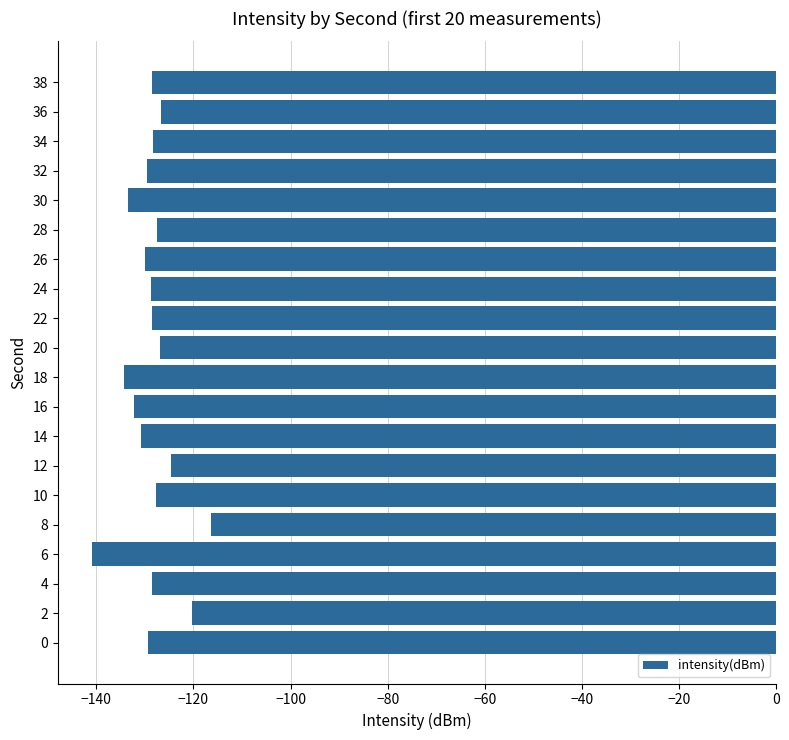

What is the difference between the maximum and minimum values?

24.5